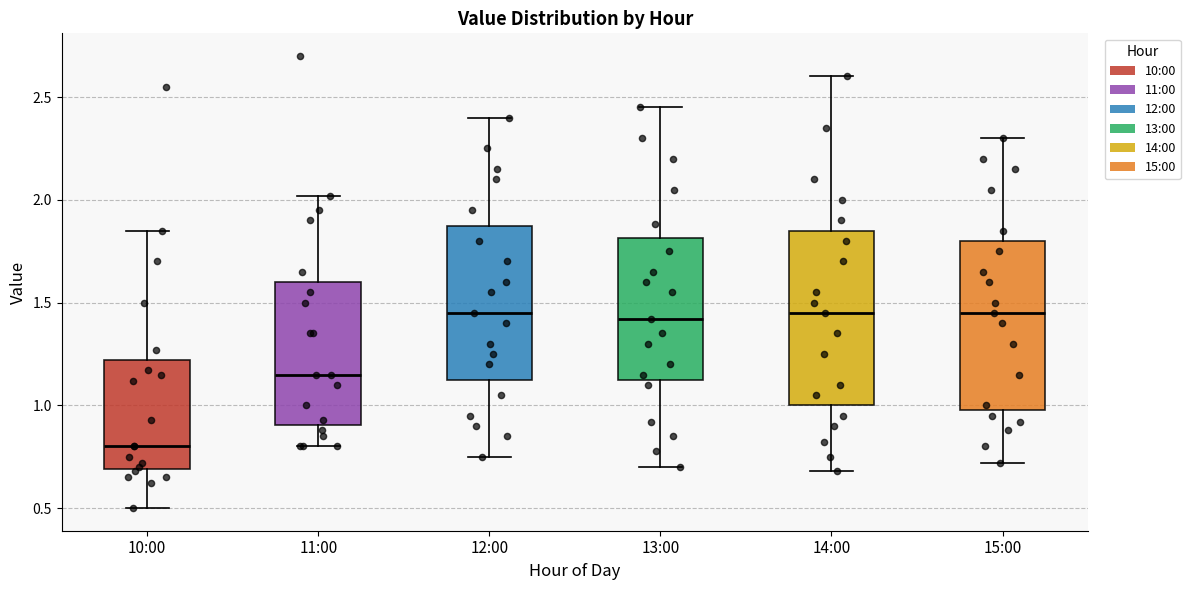

Reading left to right, read every box against the y-axis: the position of its median line, the range the box covers, and the ends of its whiskers. The values are not printed on the chart, so give them approximately, as read against the axis.

10:00: median 0.80, box 0.70 to 1.20, whiskers 0.50 to 1.85
11:00: median 1.15, box 0.90 to 1.60, whiskers 0.80 to 2.00
12:00: median 1.45, box 1.15 to 1.90, whiskers 0.75 to 2.40
13:00: median 1.40, box 1.15 to 1.80, whiskers 0.70 to 2.45
14:00: median 1.45, box 1.00 to 1.85, whiskers 0.70 to 2.60
15:00: median 1.45, box 1.00 to 1.80, whiskers 0.70 to 2.30